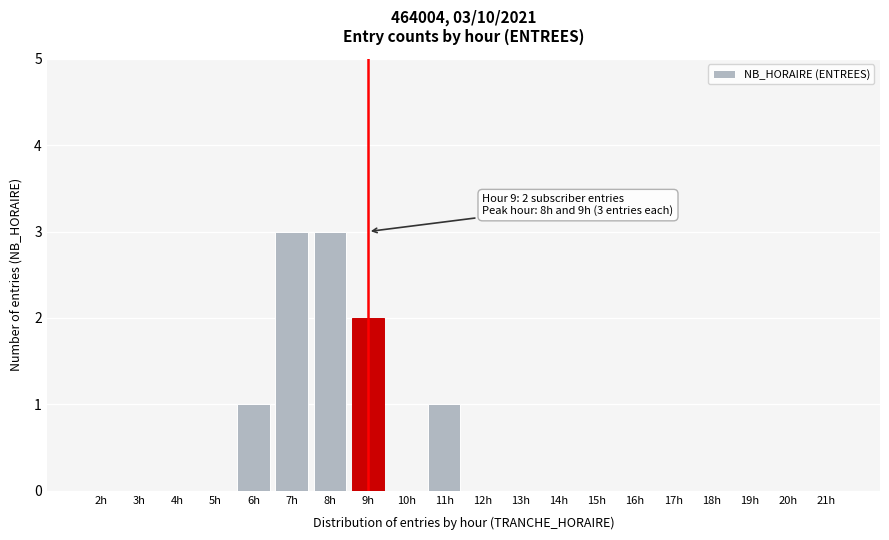

Reading left to right, list all the values displayed in this chart.

2h=0	3h=0	4h=0	5h=0	6h=1	7h=3	8h=3	9h=2	10h=0	11h=1	12h=0	13h=0	14h=0	15h=0	16h=0	17h=0	18h=0	19h=0	20h=0	21h=0